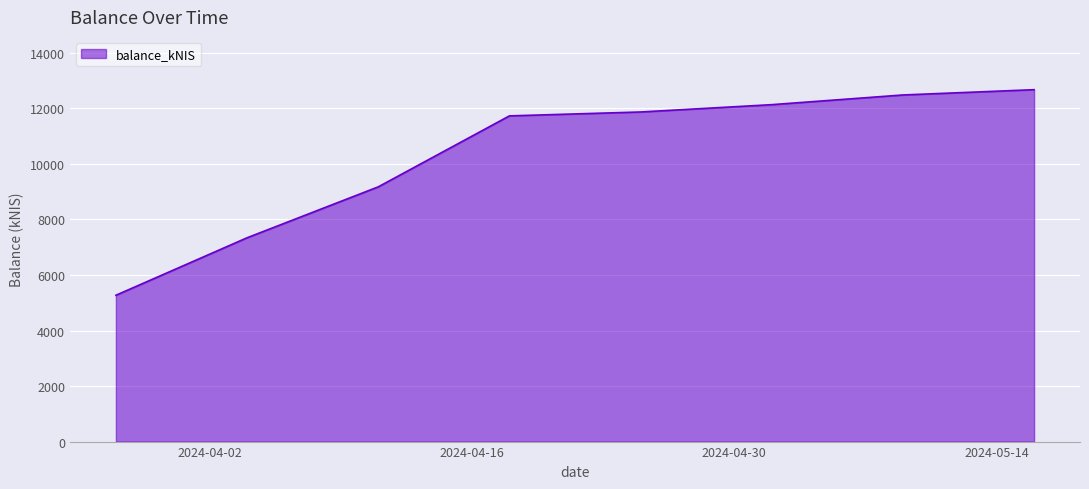

True or false: there are more than 2 points higher than both neighbors.

False